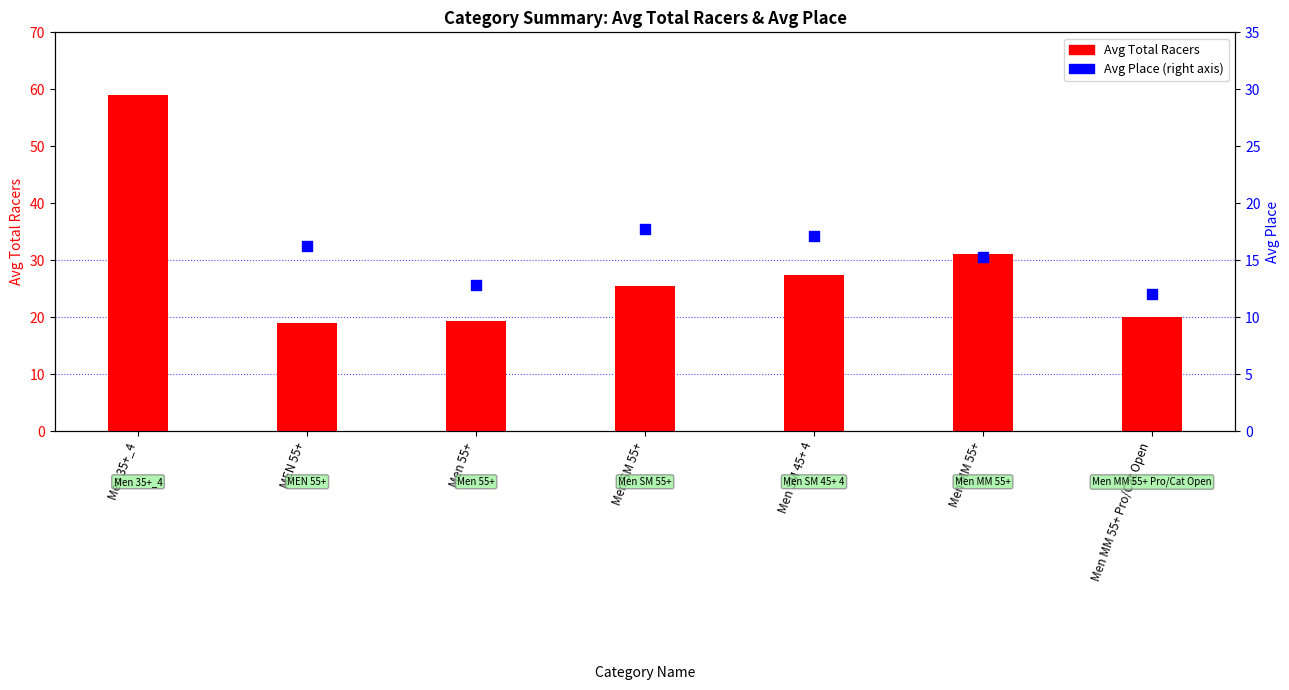

Which series reaches the maximum Y coordinate?

Avg Total Racers